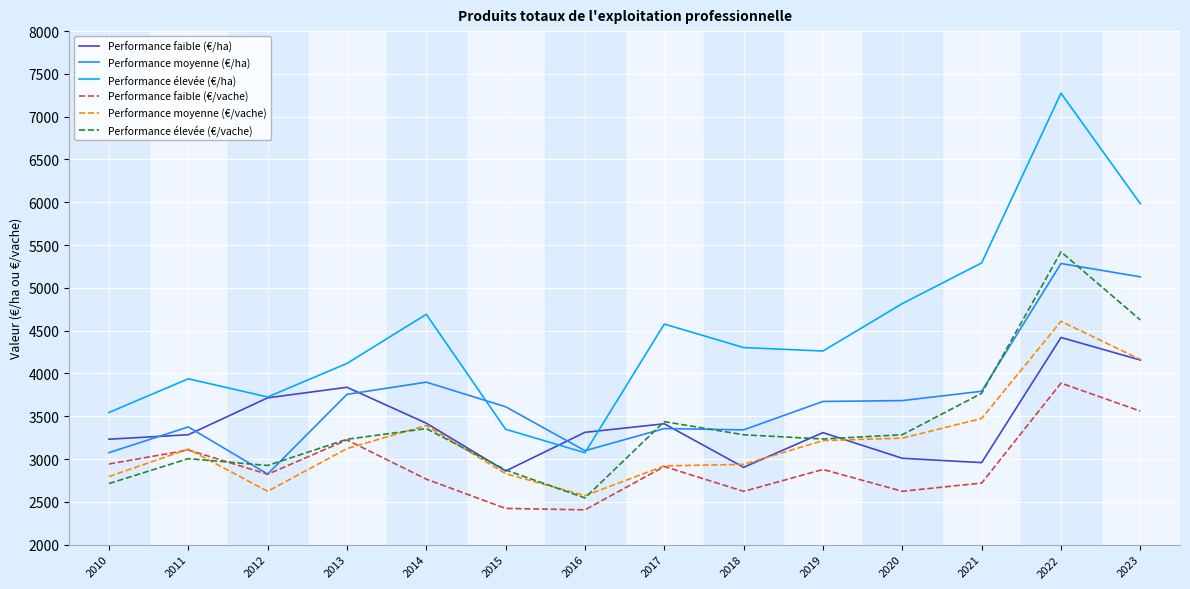

Which series has the largest range (max minus min)?

Performance élevée (€/ha)